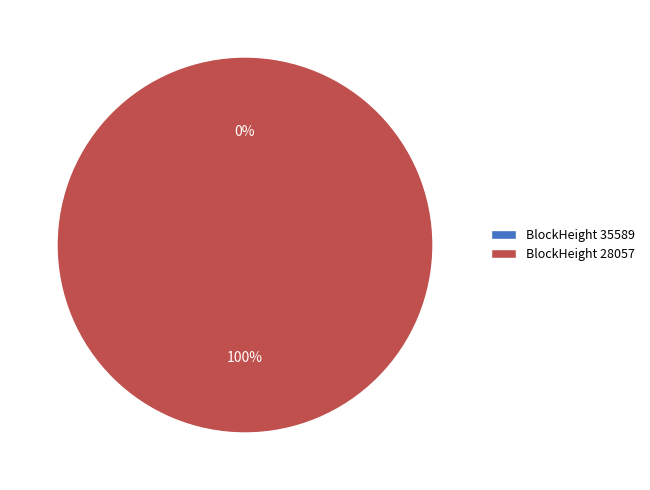

Which slice is the smallest?

35589